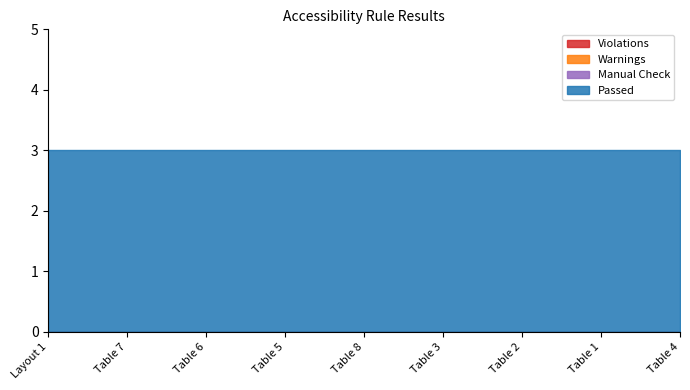

True or false: Violations and Passed cross at least once.

False